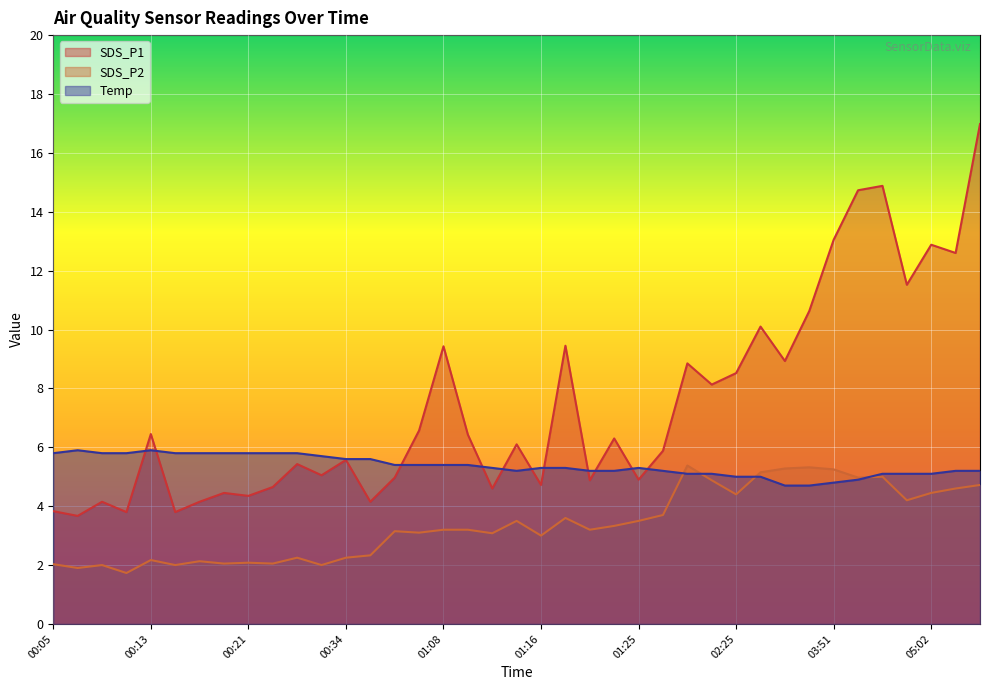

What are all the series names shown in the legend?

SDS_P1, SDS_P2, Temp